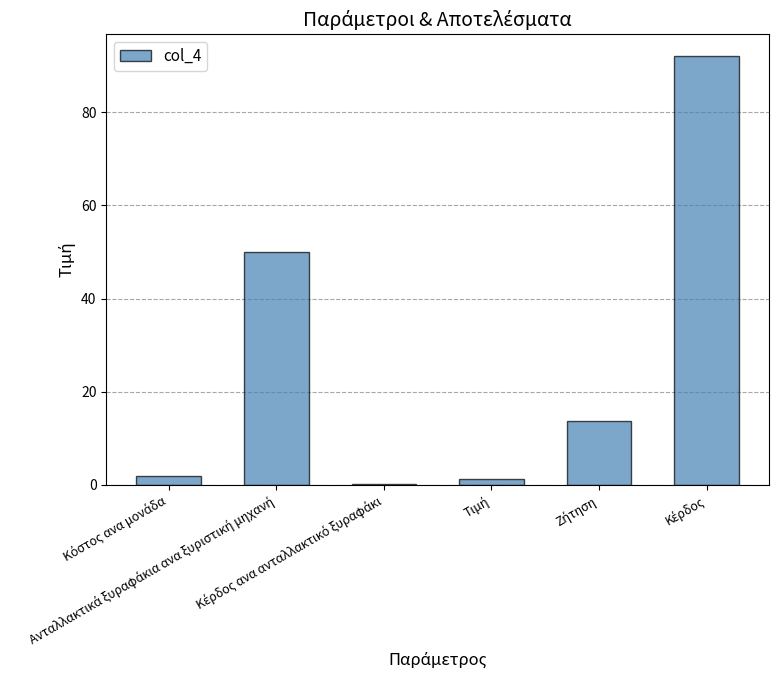

Are the bars horizontal?

No